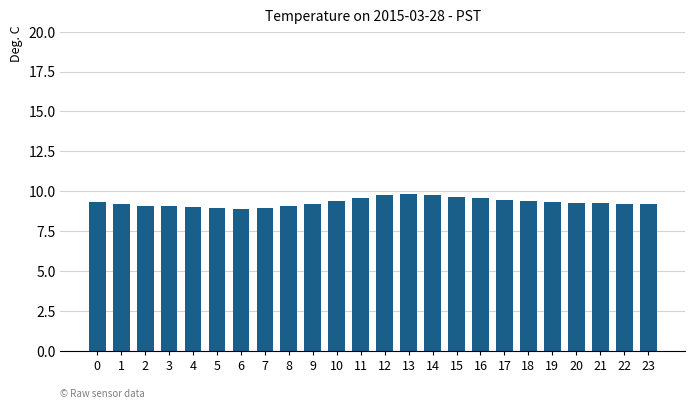

What is the ratio of the value at 16 to the value at 6?

1.1